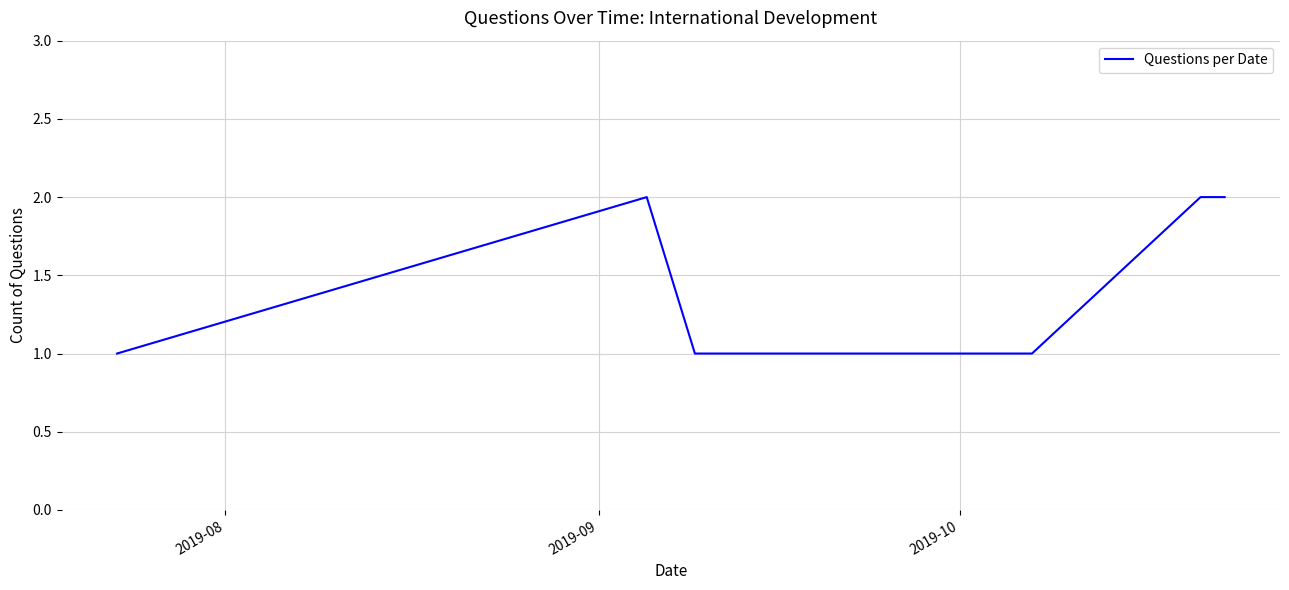

What is the sum of all values?

10